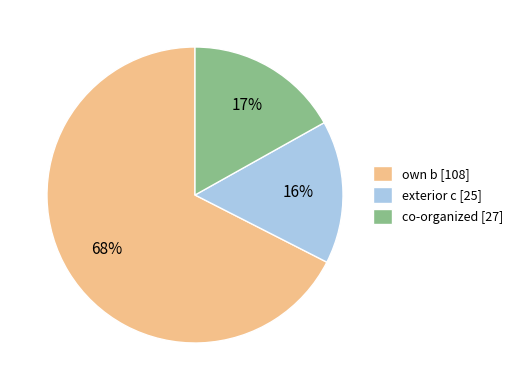

Approximately how many times larger is the value at co-organized compared to exterior c?

1.1